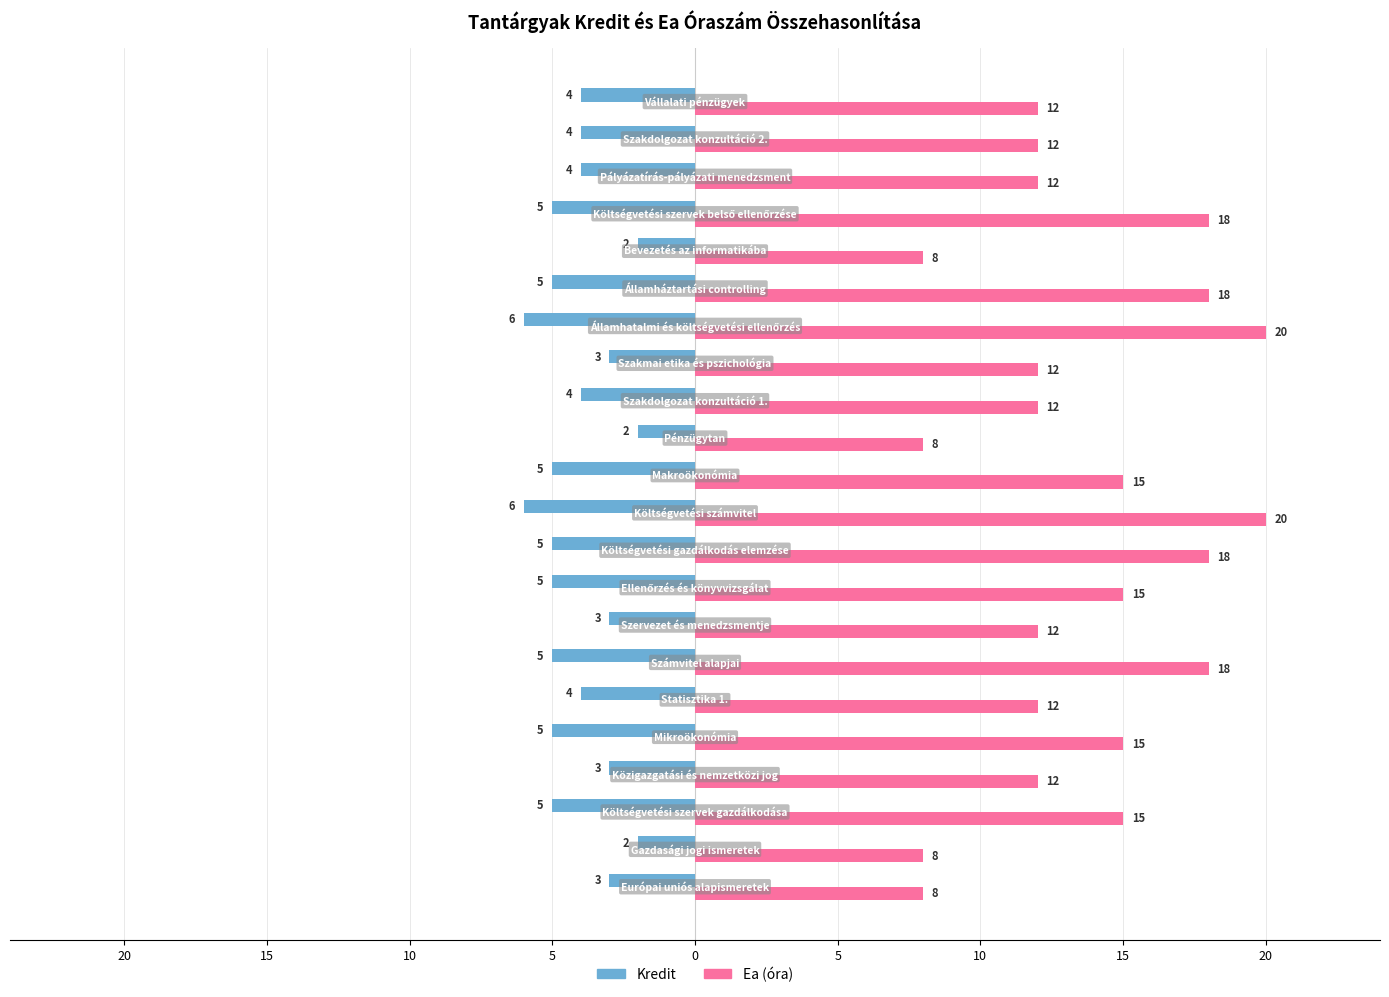

What is the average value of the Ea (óra) series?

14